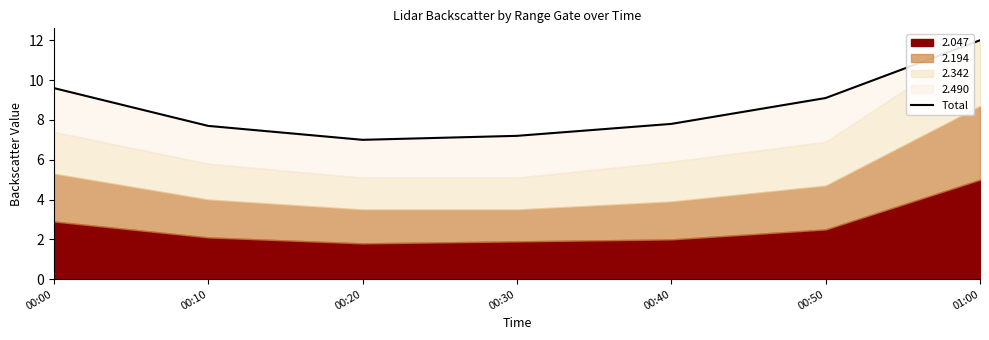

Reading left to right, transcribe all the data shown in this chart.

00:00=9.6	00:10=7.7	00:20=7.0	00:30=7.2	00:40=7.8	00:50=9.1	01:00=12.0